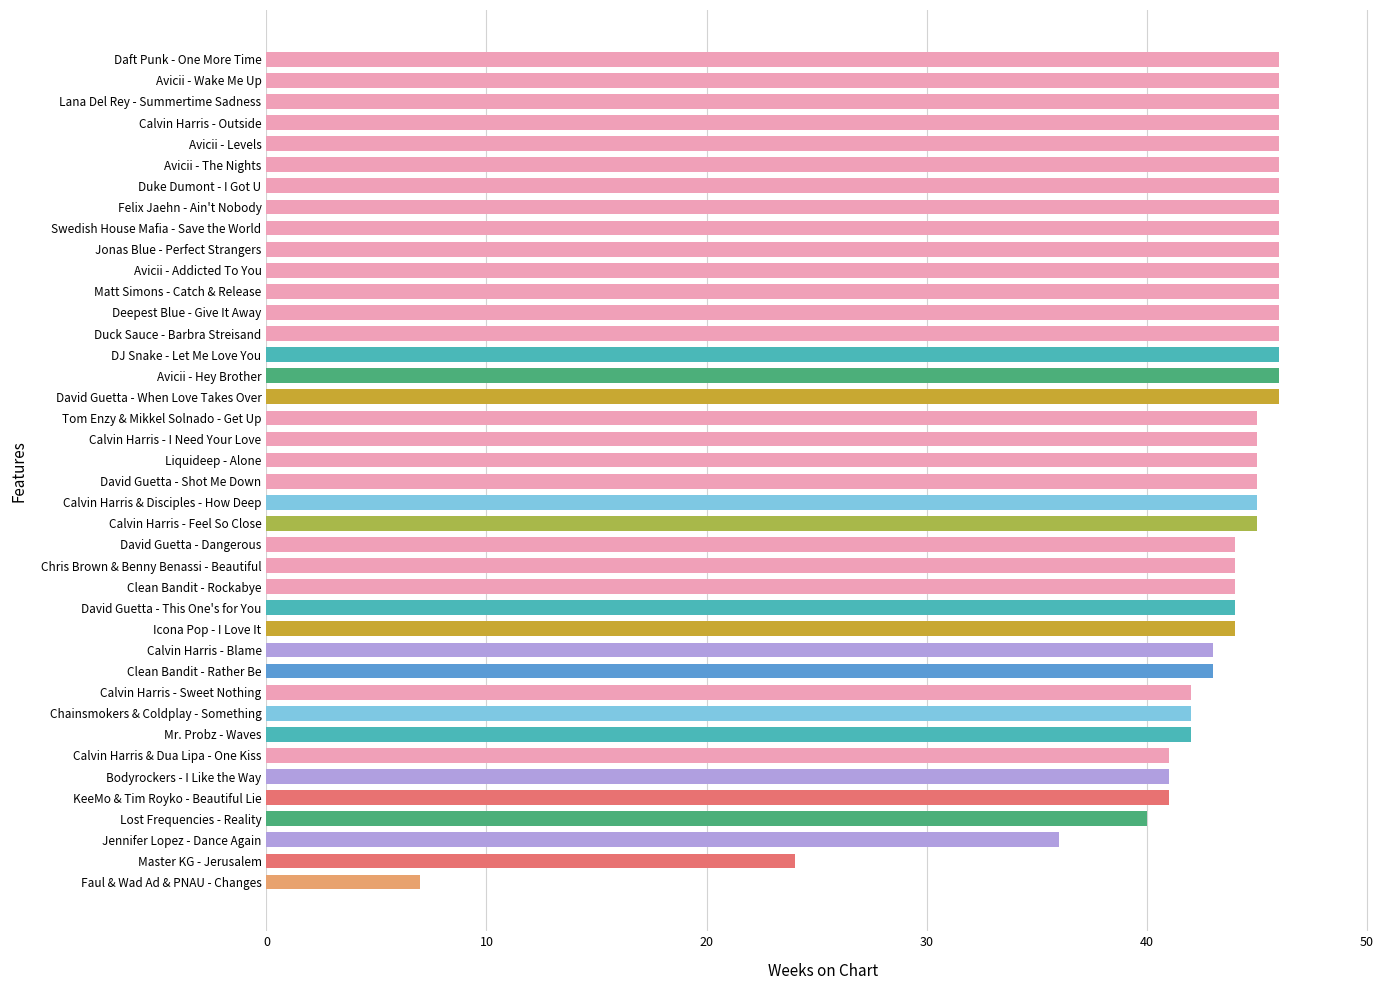

What is the smallest value displayed?

7